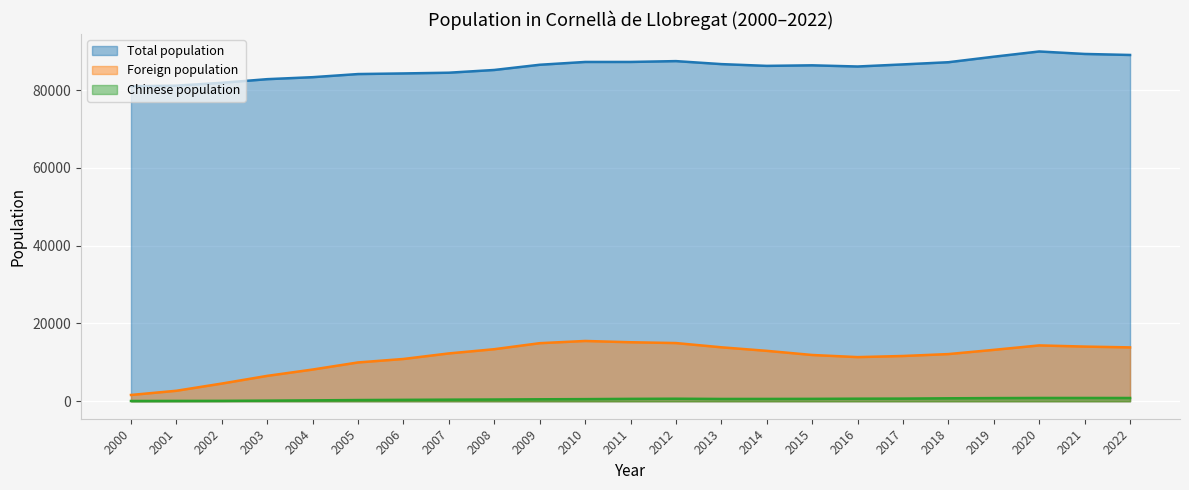

What is the difference between the maximum and minimum values in the Foreign population series?

13885